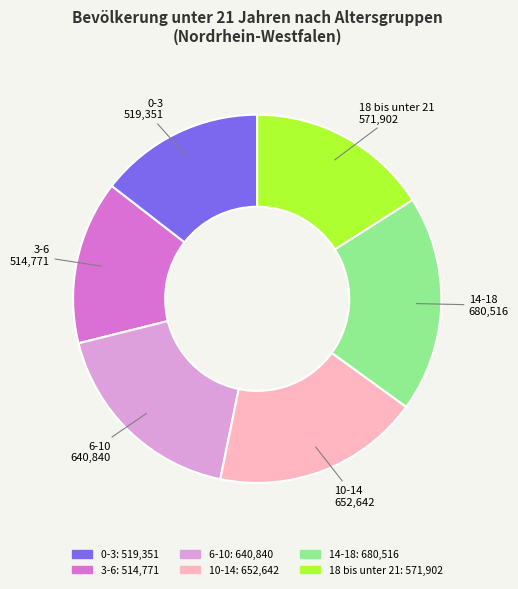

The 3-6 slice represents 5% of the pie. True or false?

False